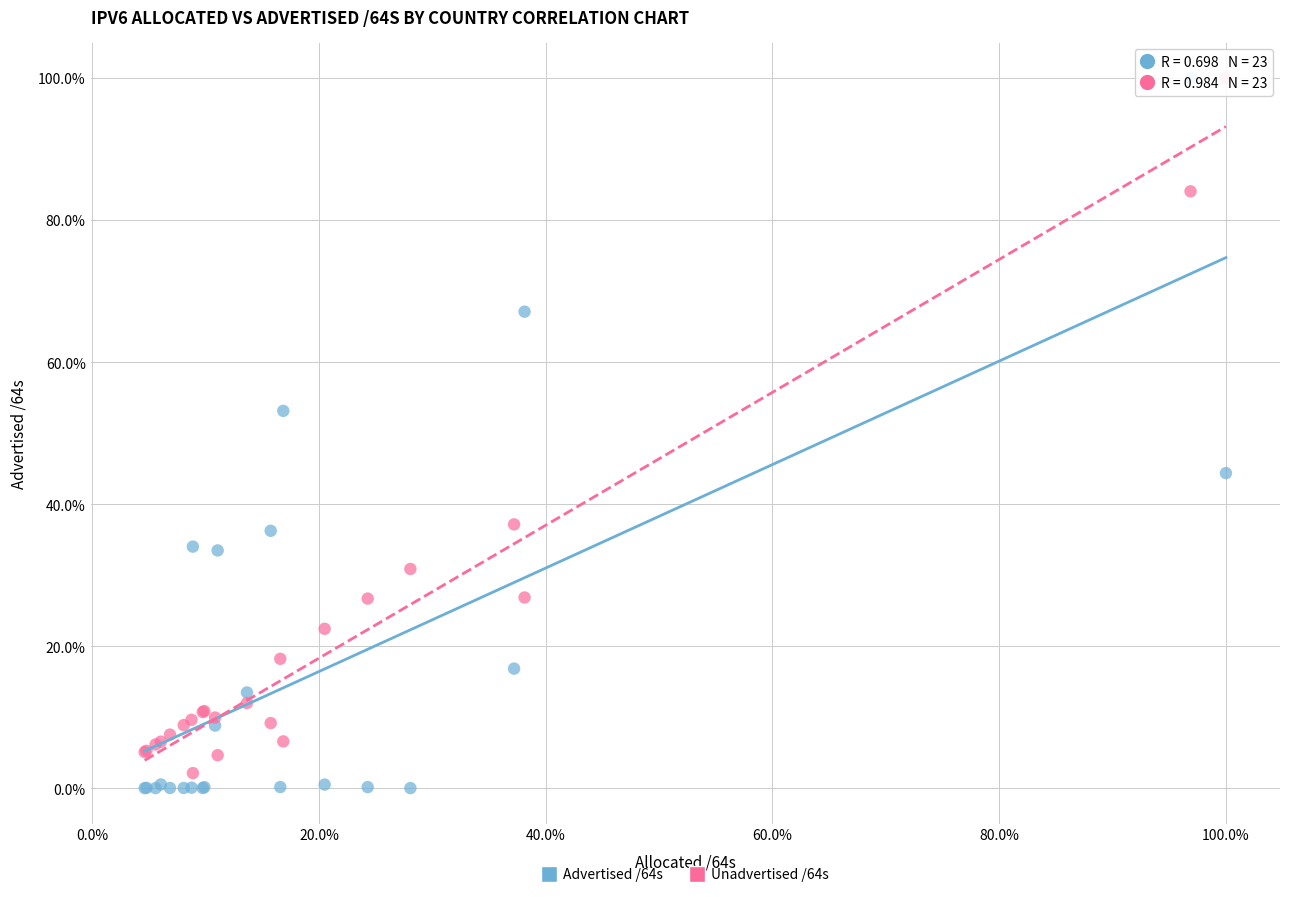

Which series has the largest Y range (max minus min)?

Advertised /64s